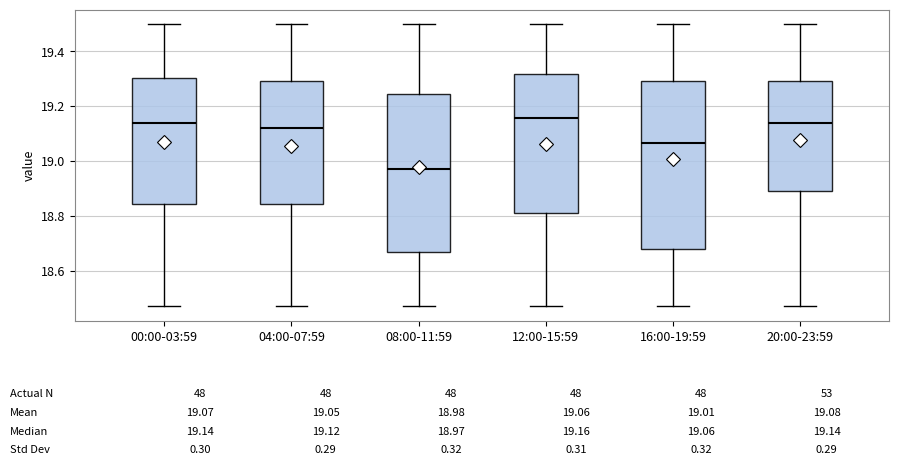

Which box is the tallest, from its lower edge to its upper edge?

16:00-19:59